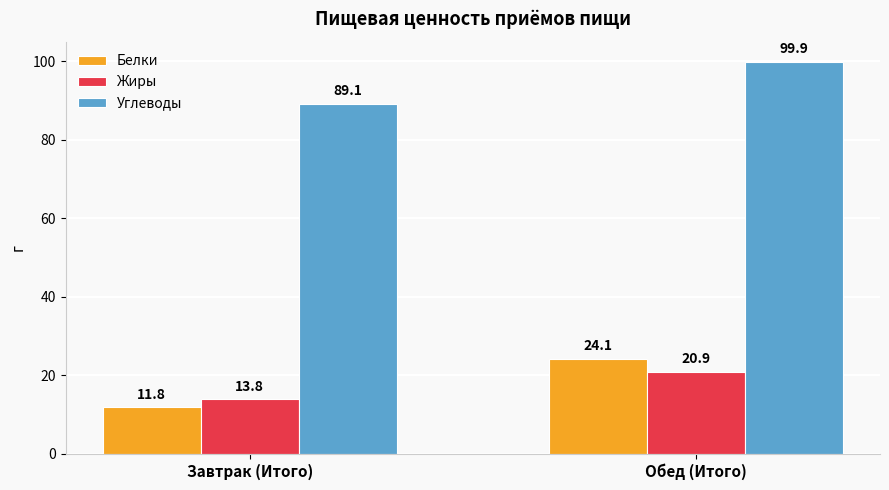

List the series in order of their peak value, lowest first.

Жиры, Белки, Углеводы